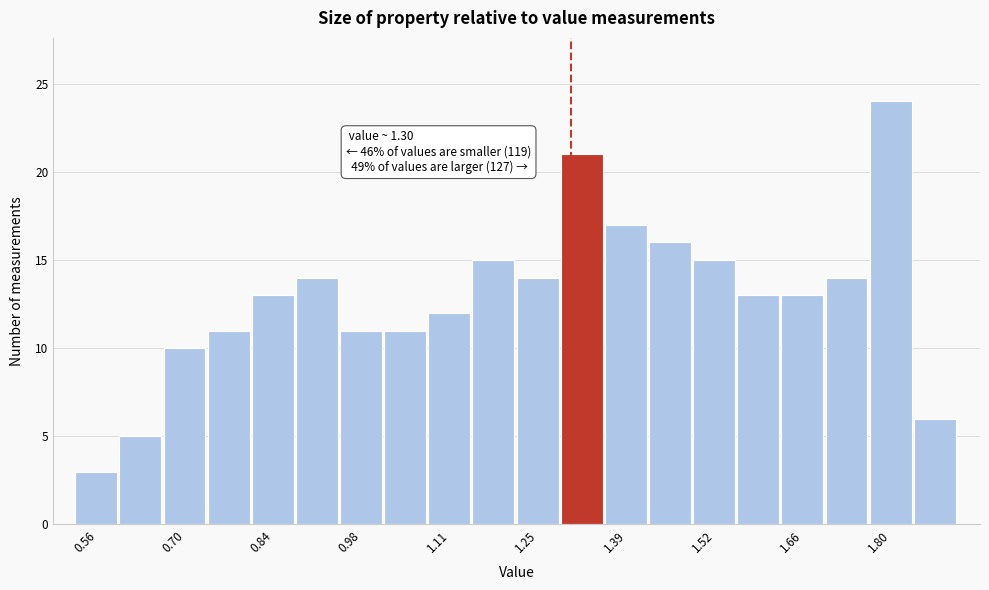

Around what value on the x-axis is the tallest bar? Give the approximate position of its centre, as read against the axis.

1.80